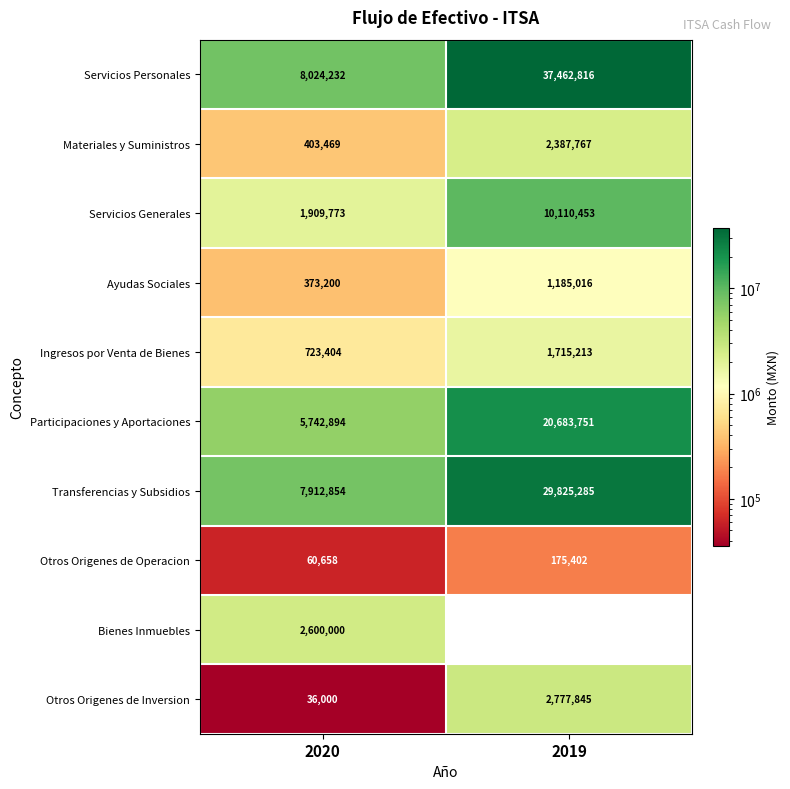

What is the highest value of the Ingresos por Venta de Bienes series?

1715213